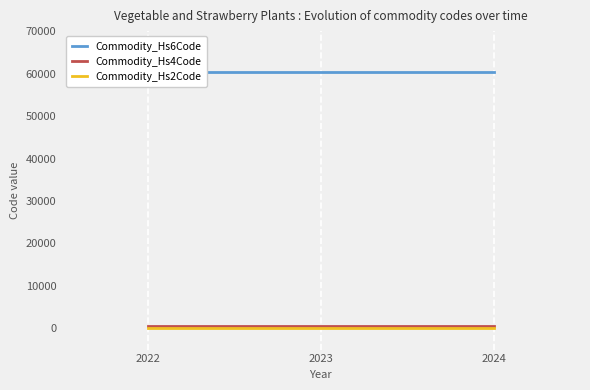

What is the value of the Commodity_Hs4Code point at the 3rd from the left?

602